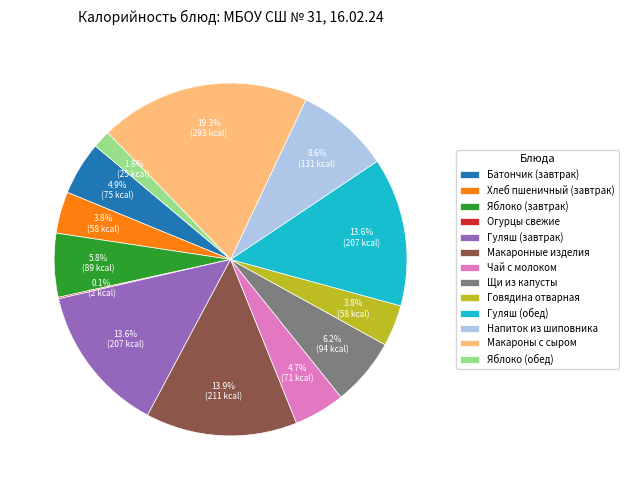

To the nearest percent, what percentage of the pie is Щи из капусты?

6%